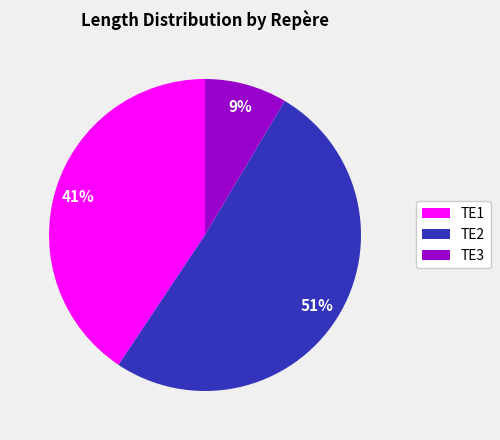

To the nearest percent, what is the difference between the TE3 and TE1 slice percentages?

32%